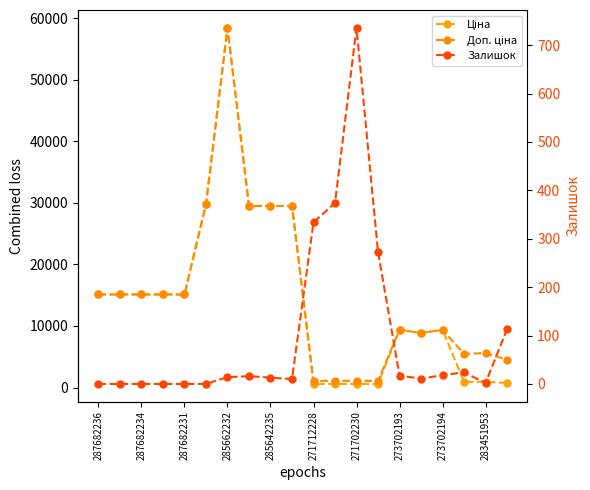

Which series has the largest range (max minus min)?

Ціна